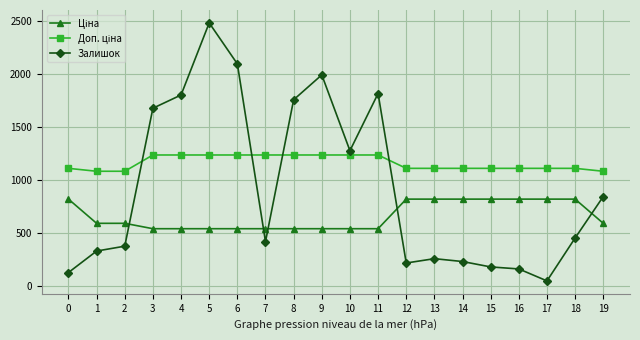

True or false: Залишок has more than 0 interior local peaks.

True